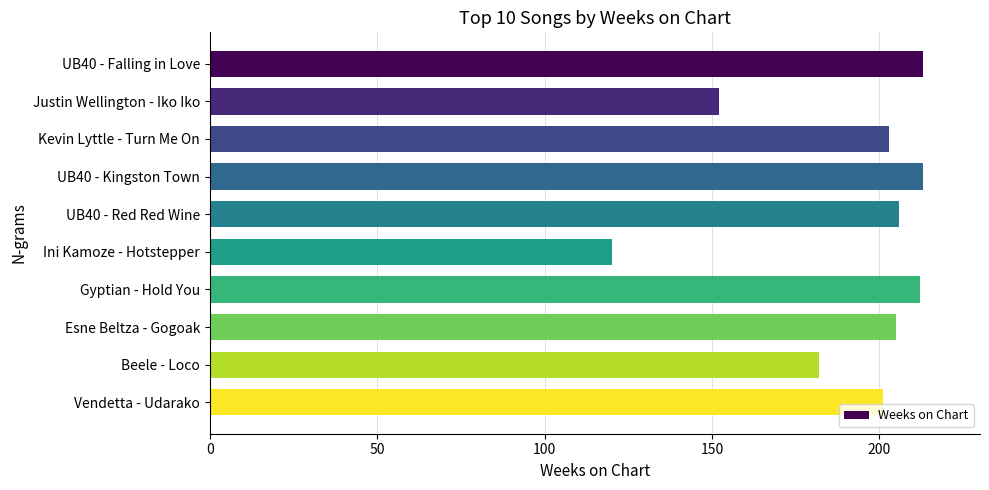

The chart shows a value of 203 at Kevin Lyttle - Turn Me On. True or false?

True